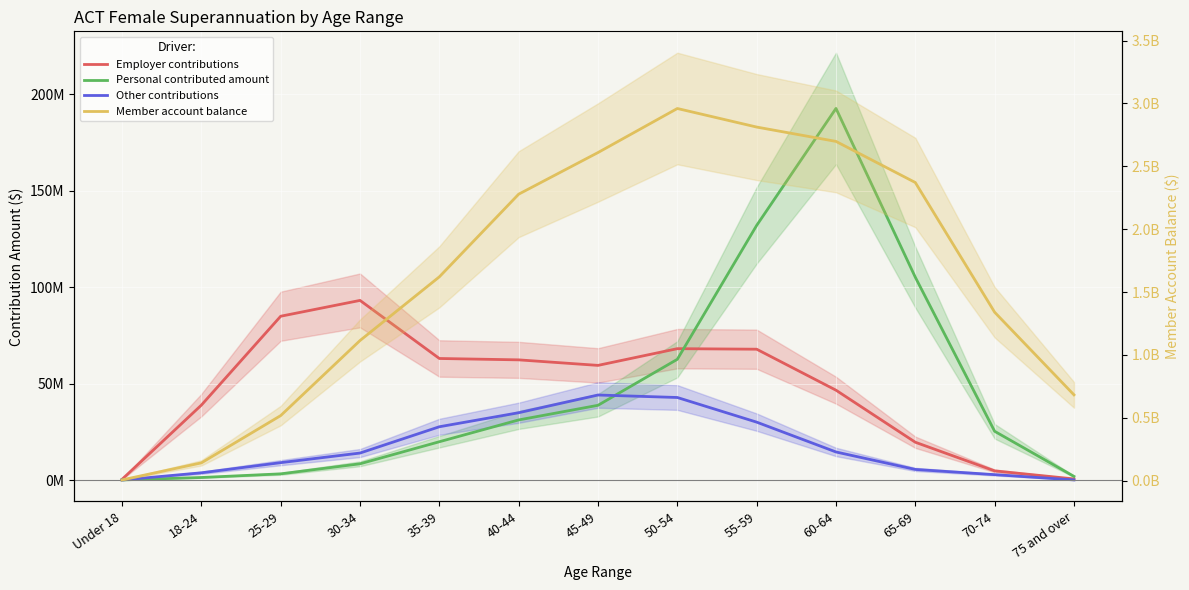

Which series has the widest spread of values?

Member account balance